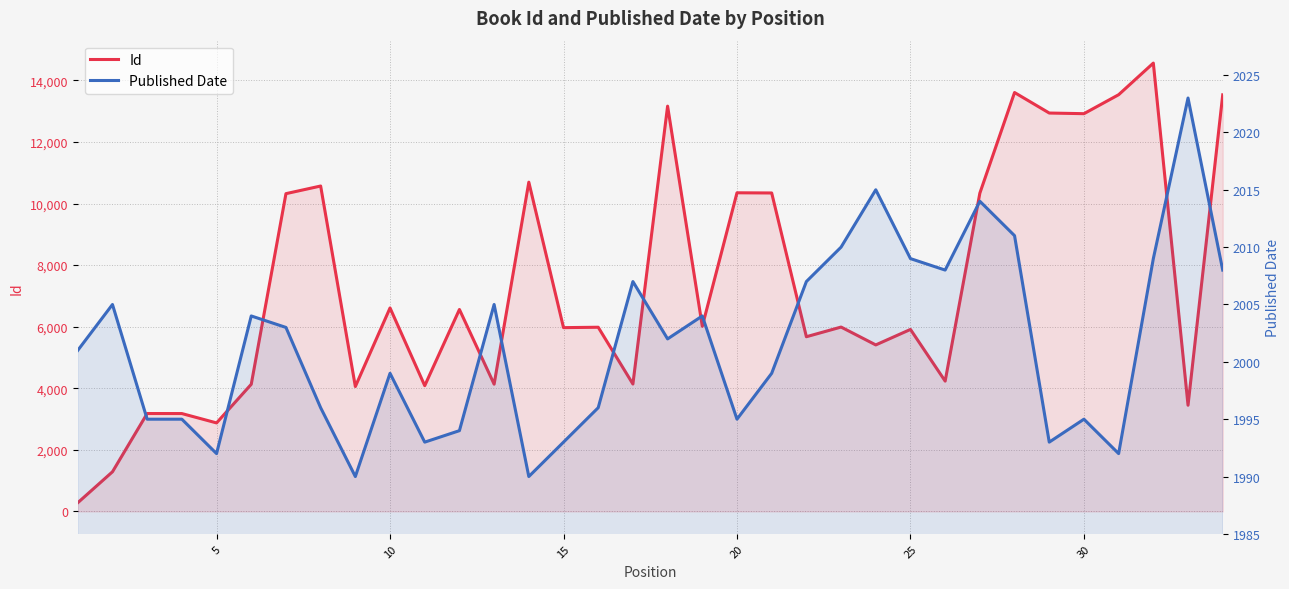

How many data points in Id are above 5989?

16